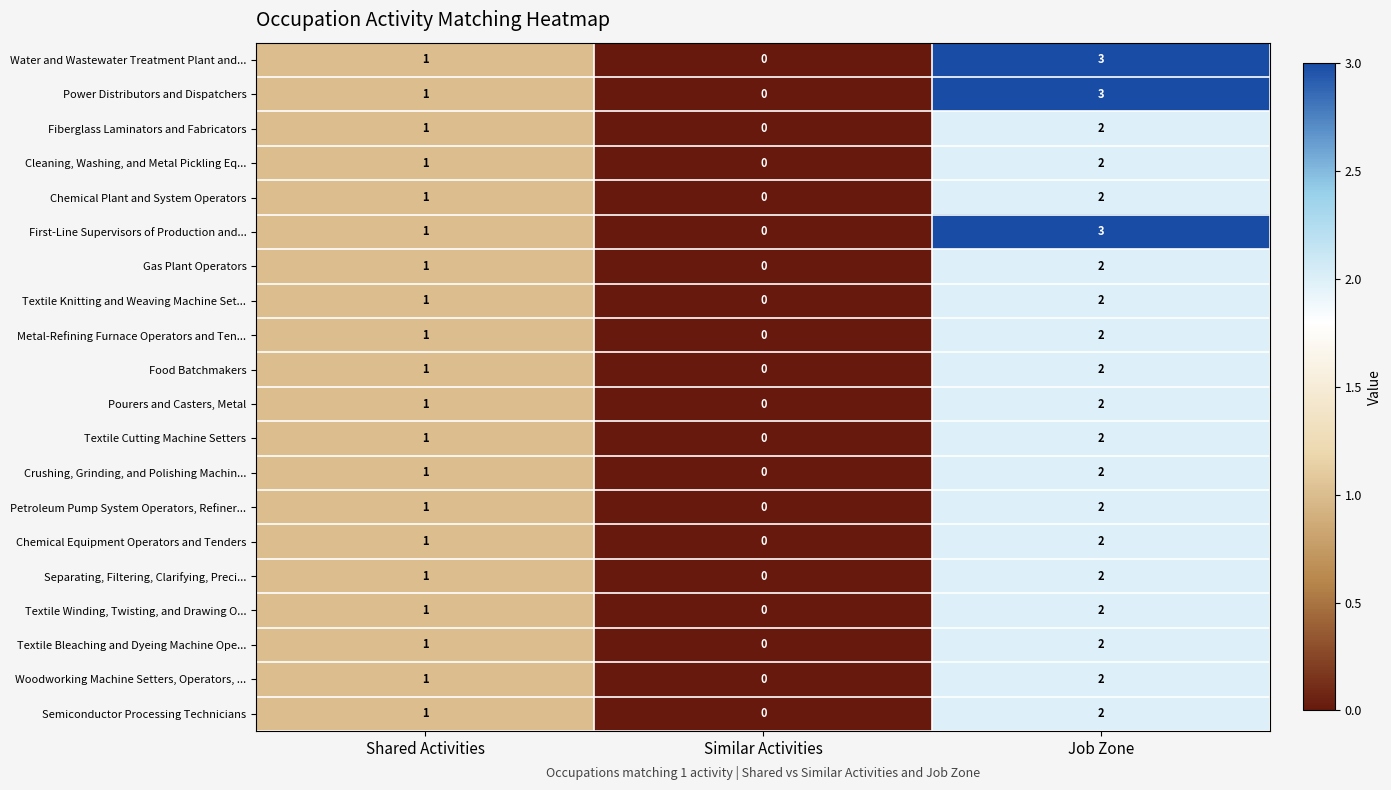

What is the sum of all Separating, Filtering, Clarifying, Preci... values?

3